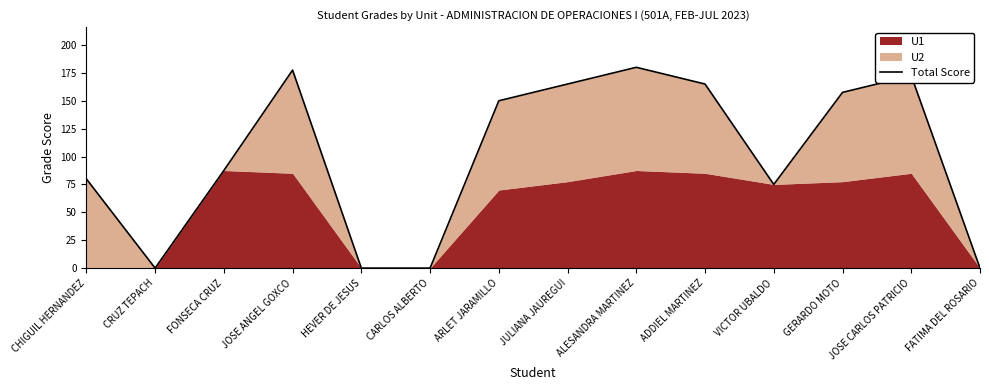

Rank the categories by value from highest to lowest.

ALESANDRA MARTINEZ, JOSE ANGEL GOXCO, JOSE CARLOS PATRICIO, JULIANA JAUREGUI, ADDIEL MARTINEZ, GERARDO MOTO, ARLET JARAMILLO, FONSECA CRUZ, CHIGUIL HERNANDEZ, VICTOR UBALDO, CRUZ TEPACH, HEVER DE JESUS, CARLOS ALBERTO, FATIMA DEL ROSARIO